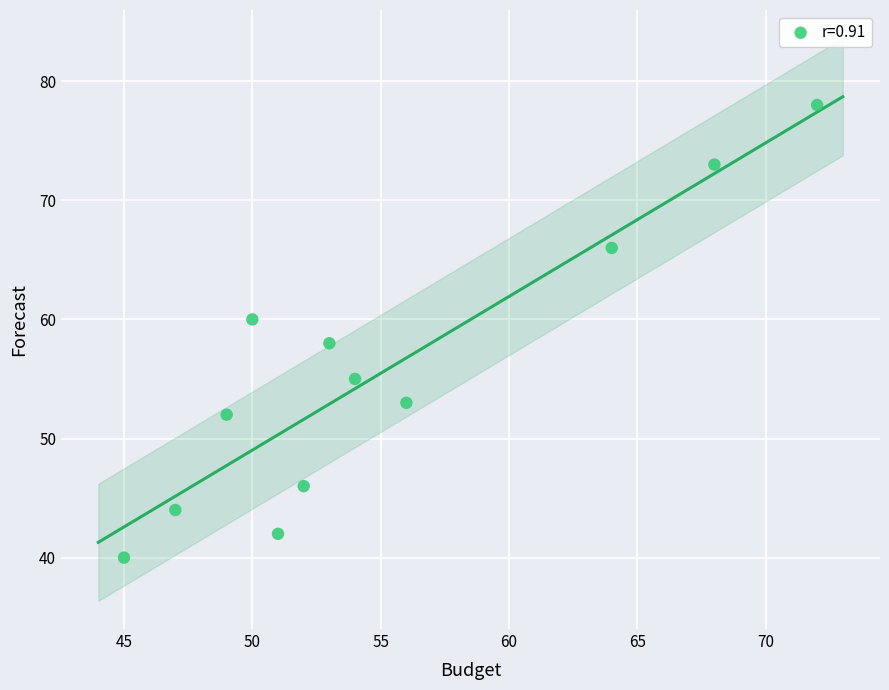

What is the average X value?

55